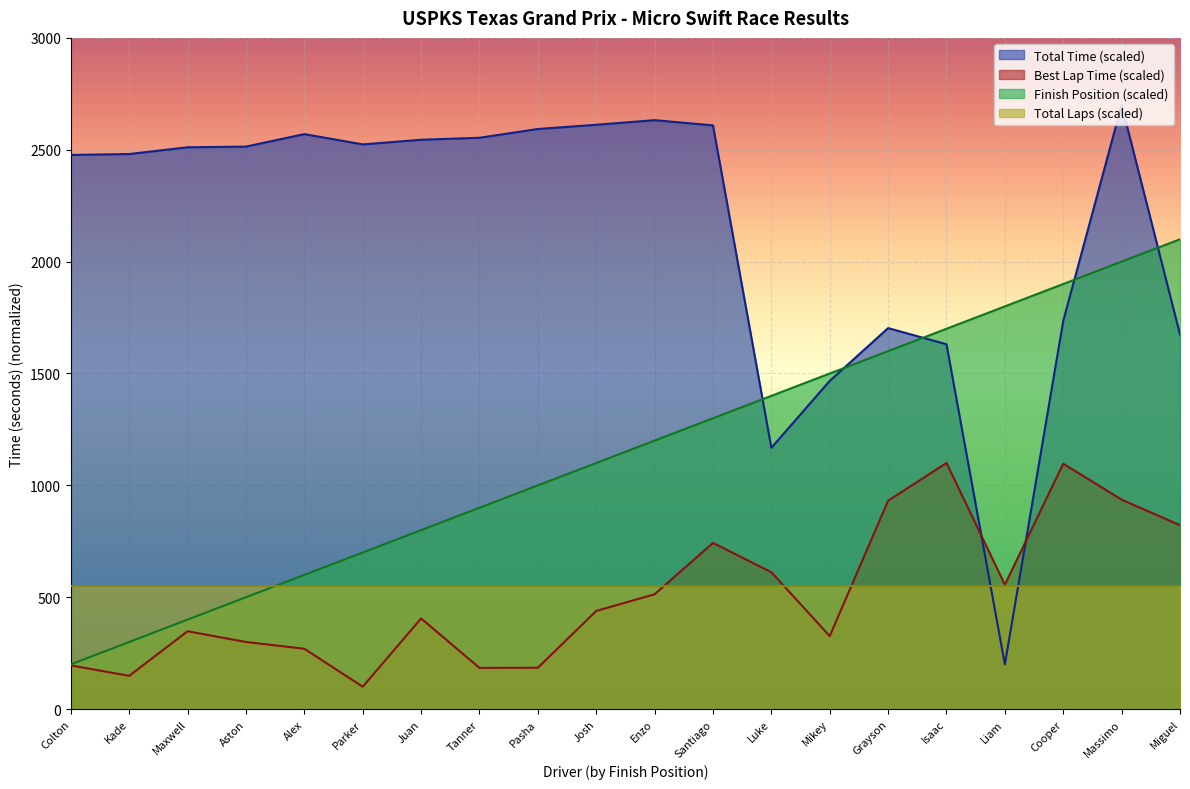

What position from the right is Aston?

17